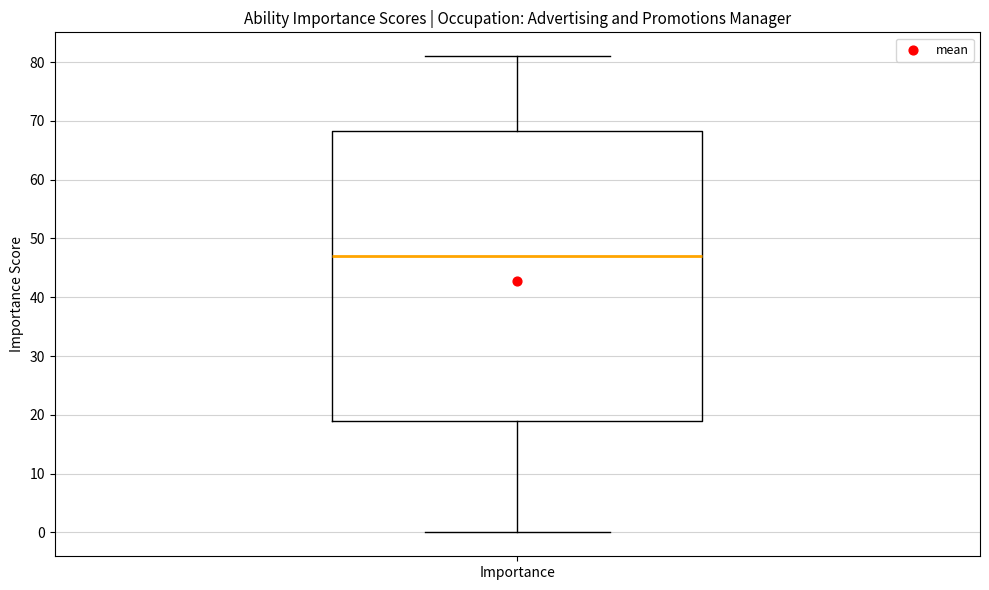

Where does the median line of the box for Importance sit on the y-axis? The values are not printed on the chart, so give them approximately, as read against the axis.

47